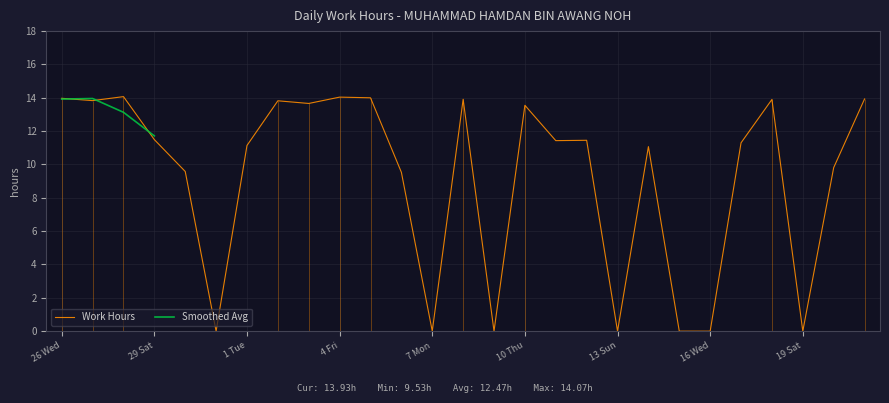

Is this an area chart (filled region under the line)?

No